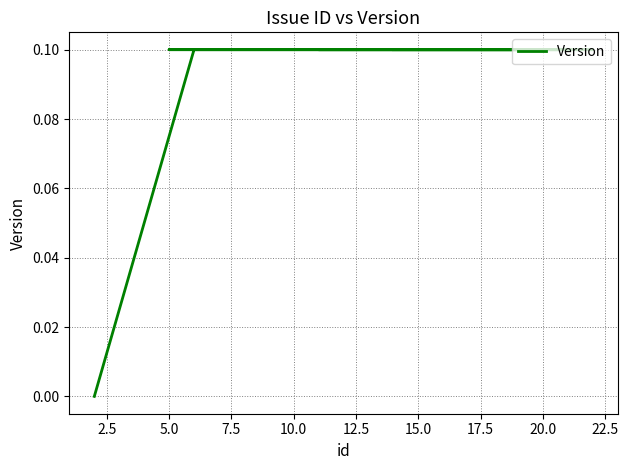

What is the average value?

0.1